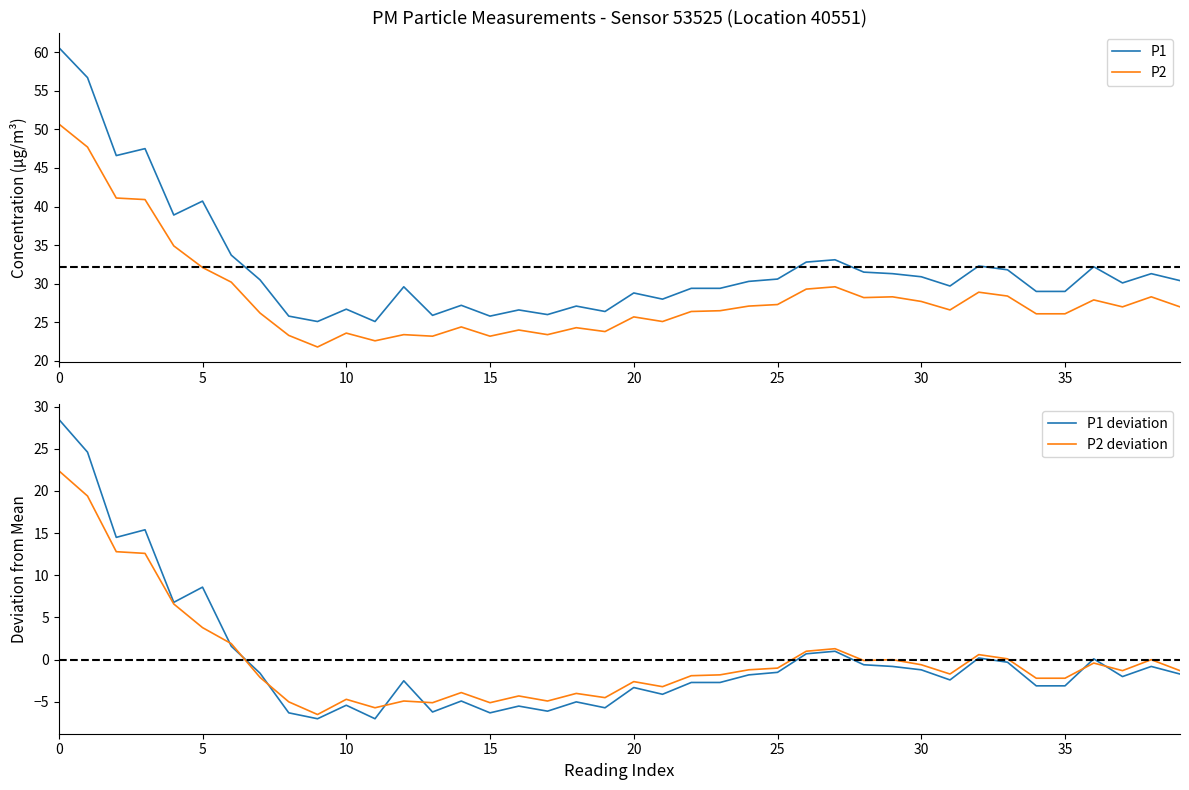

True or false: P2 has a value of 6.3 at 39.

False